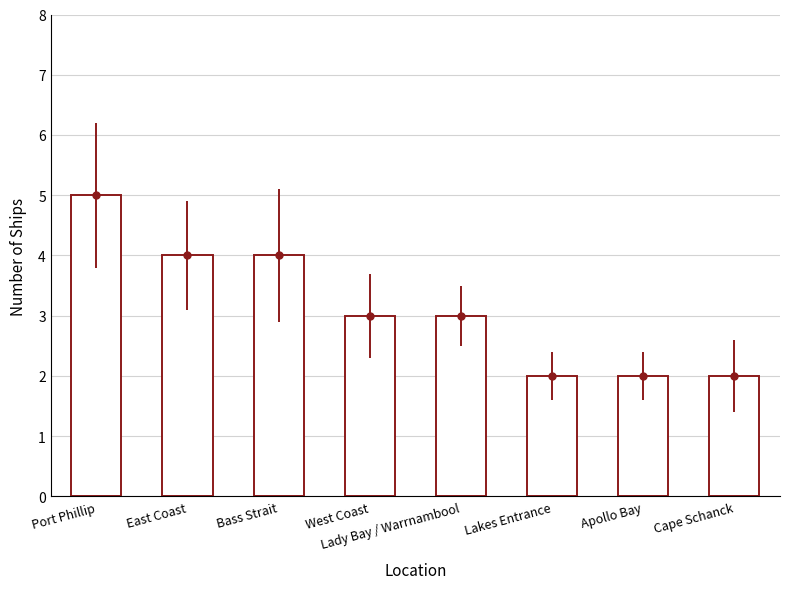

How many data points are less than 3?

3